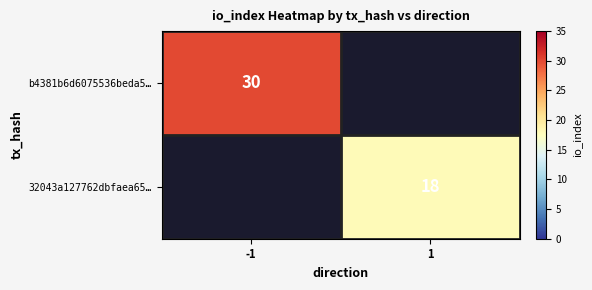

What is the minimum value shown in the chart?

18.0